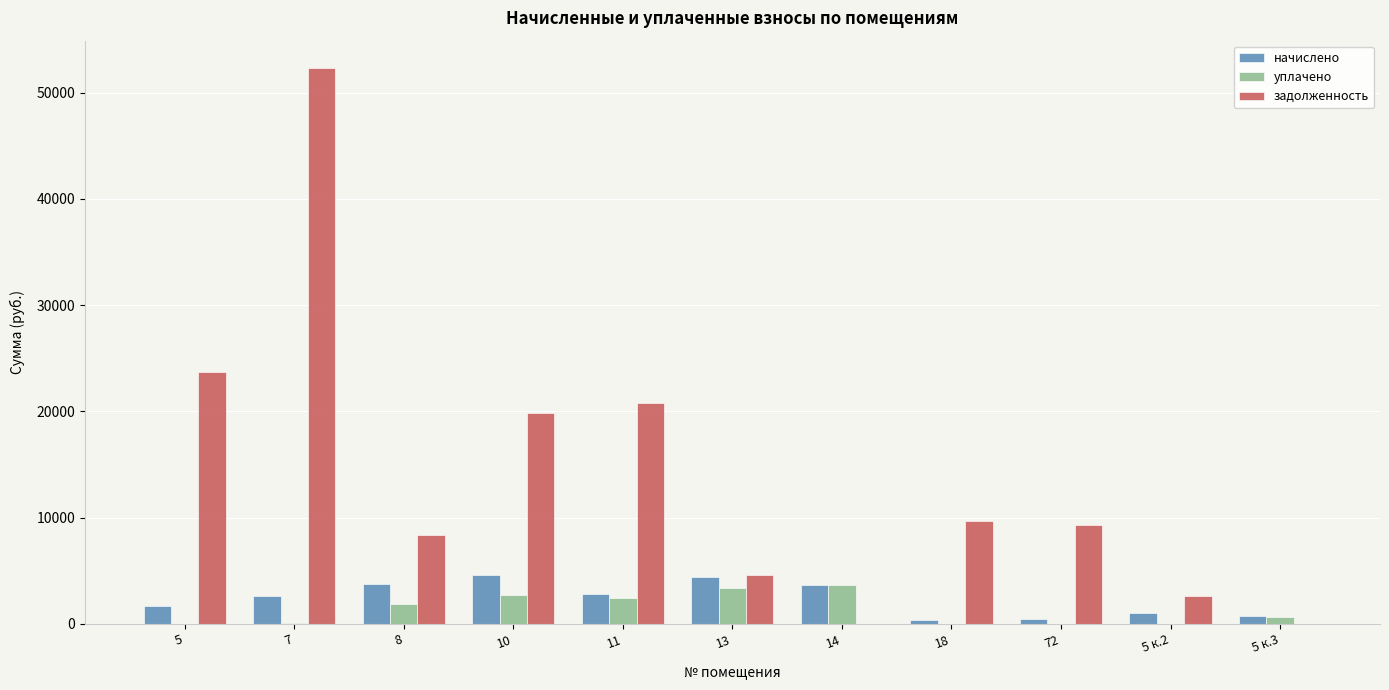

What is the highest value of the начислено series?

4560.8